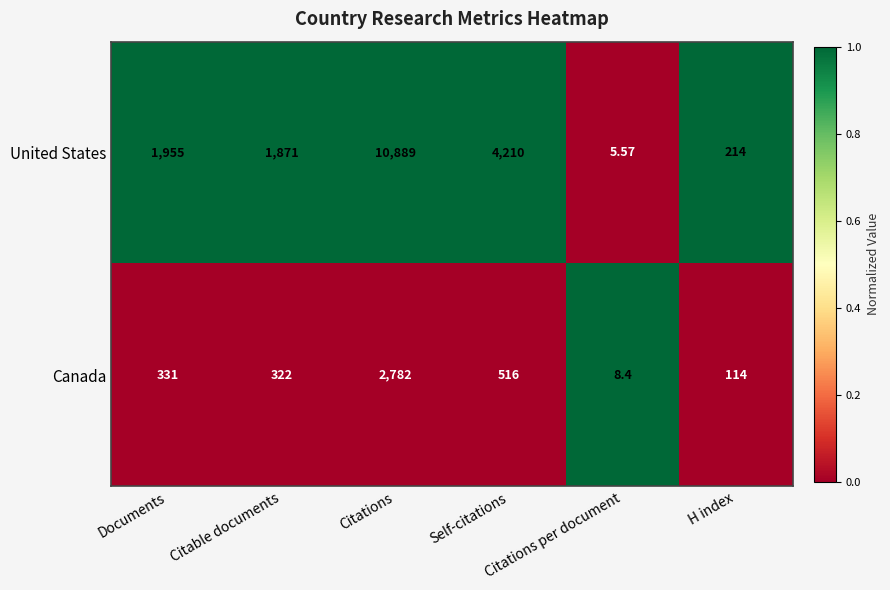

Which series has the widest spread of values?

United States